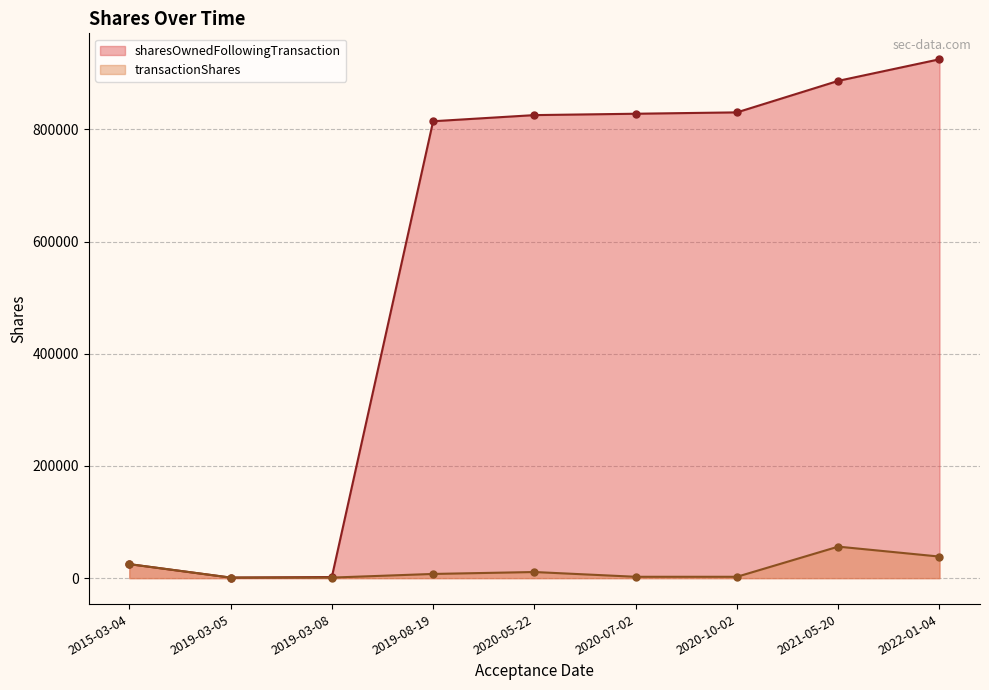

True or false: transactionShares has a value of 56180 at 2021-05-20.

True